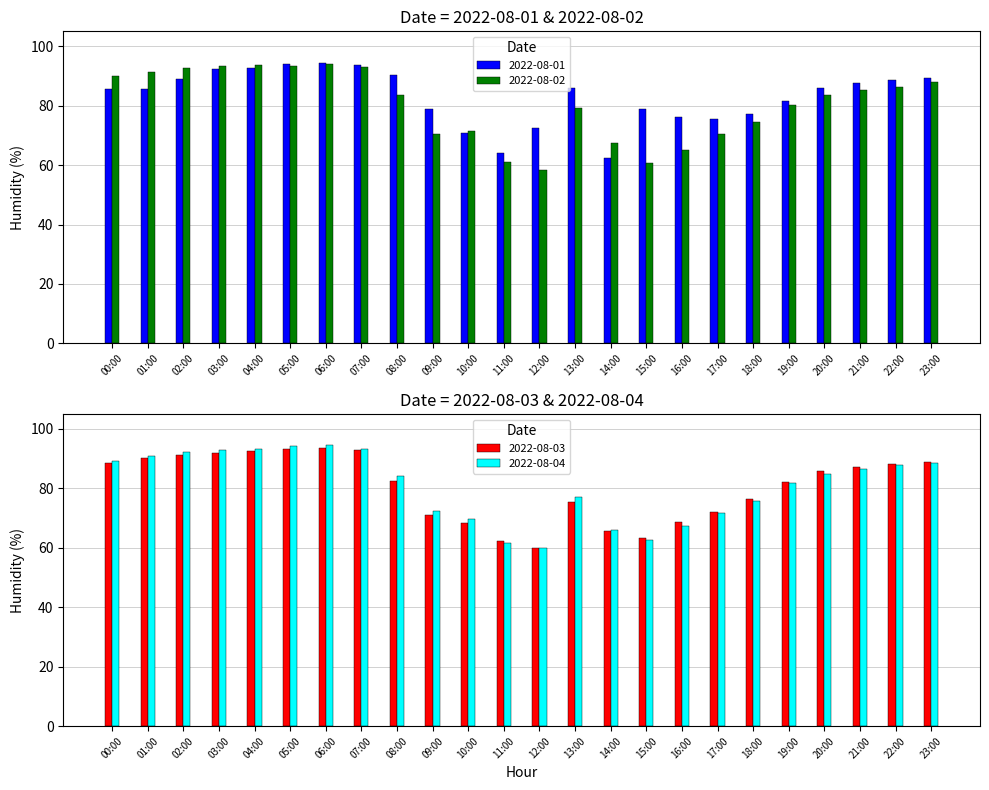

How many series are shown in this chart?

4